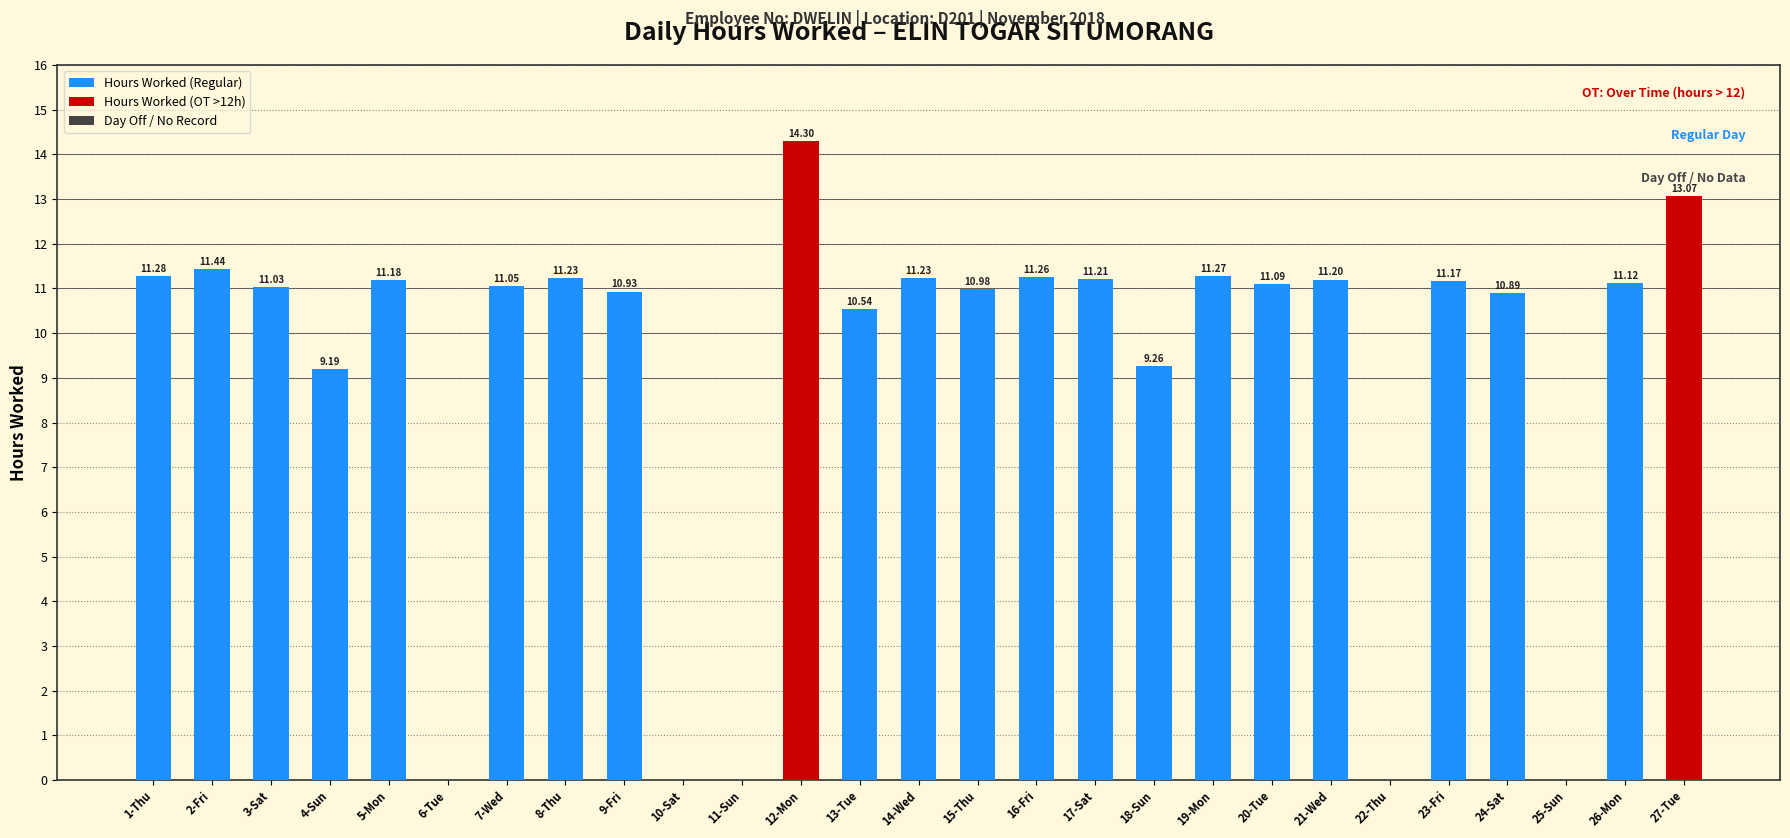

What is the sum of all values?

245.9